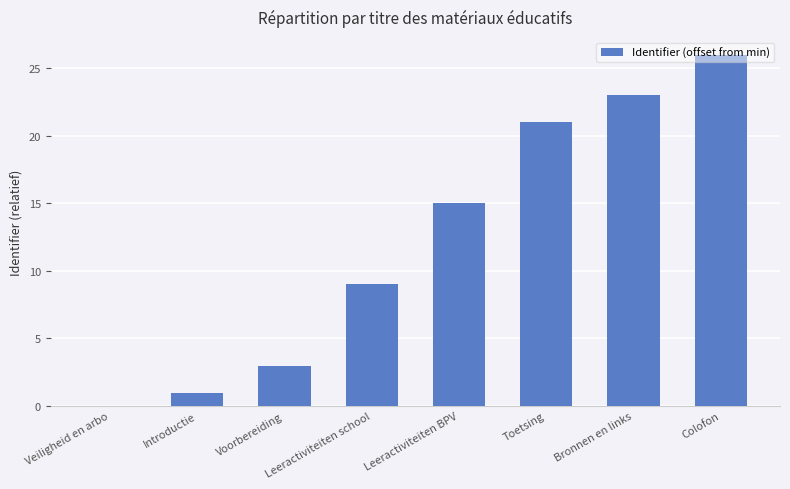

What is the change in value from Leeractiviteiten school to Leeractiviteiten BPV?

+6